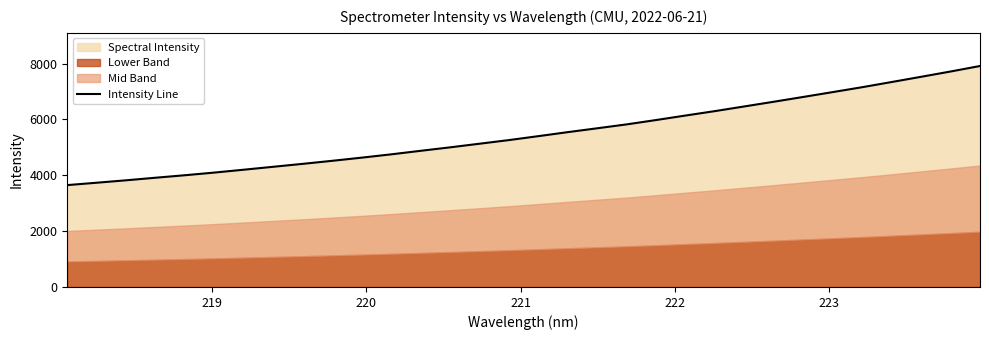

What is the maximum value for Intensity Line?

7915.4